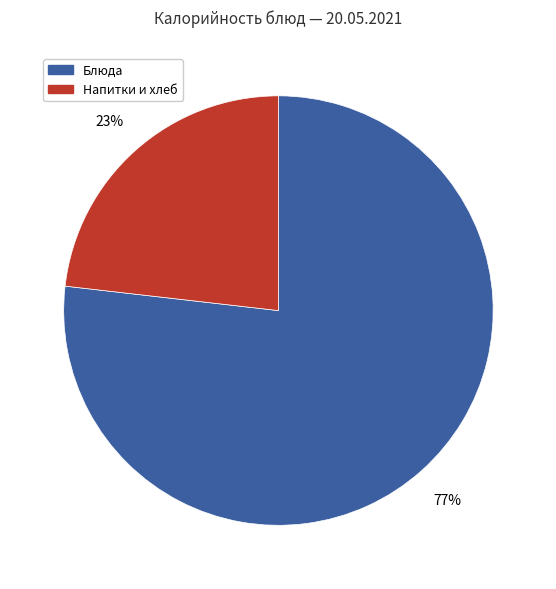

Between Блюда and Напитки и хлеб, which is larger?

Блюда